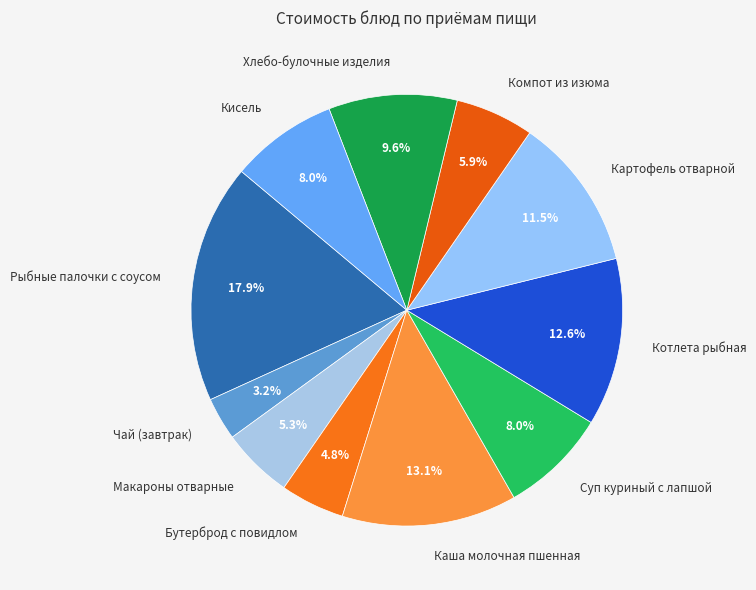

What is the smallest slice in the pie chart?

Чай (завтрак)